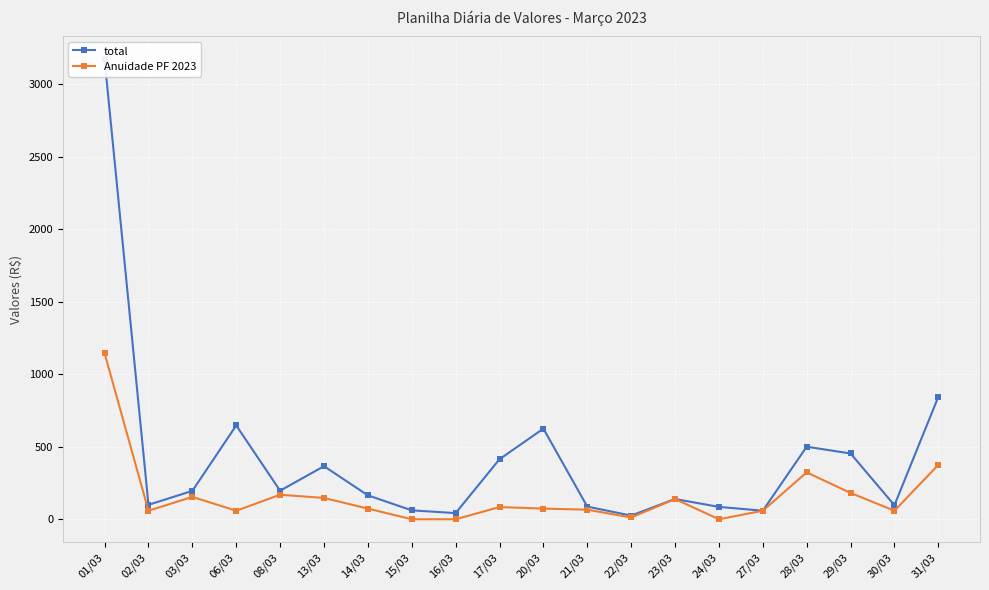

Where is the first local maximum for total?

06/03